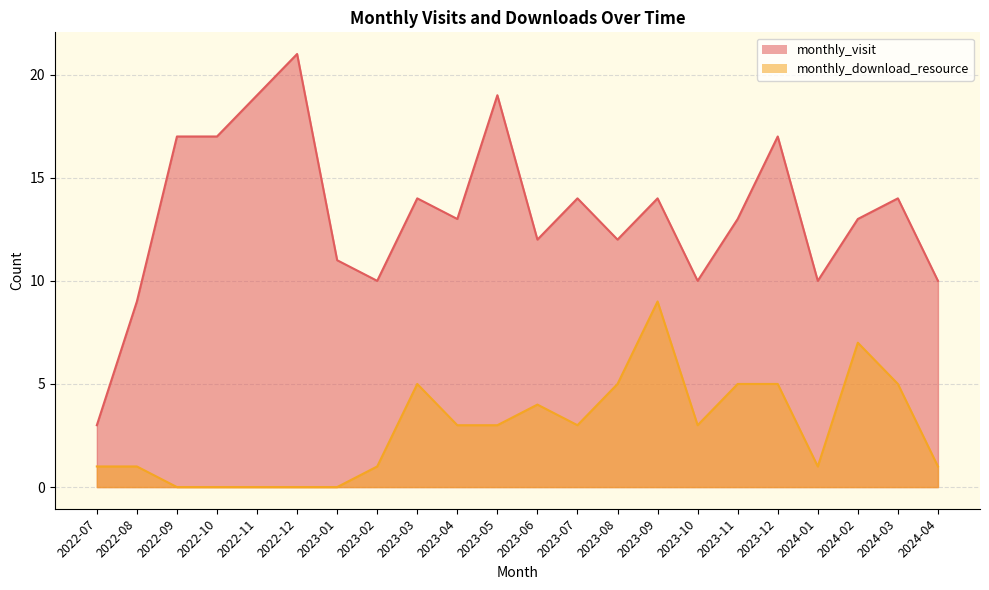

Which label corresponds to the smallest value in the chart?

2022-09